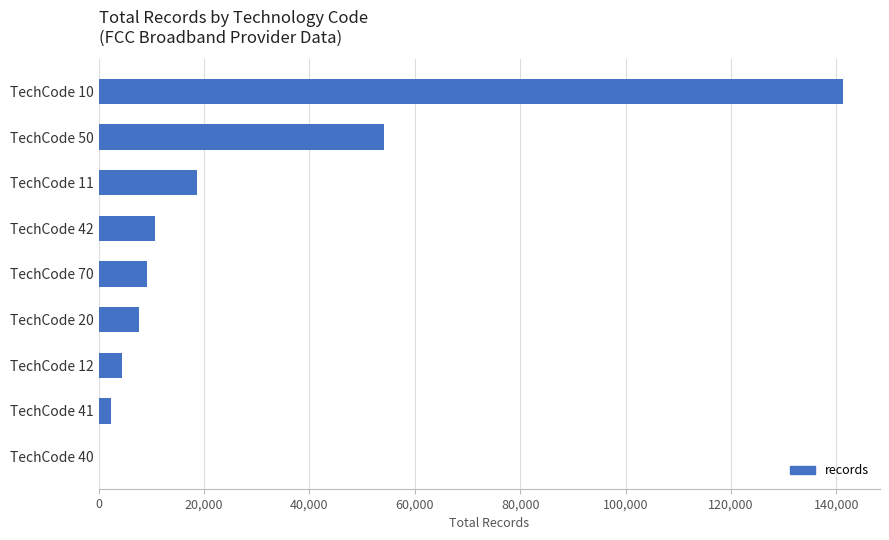

Which has a higher value, TechCode 10 or TechCode 11?

TechCode 10